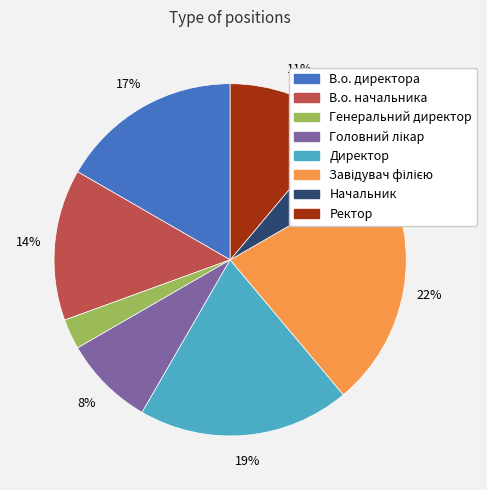

Approximately how many times larger is the value at Начальник compared to Генеральний директор?

2.0